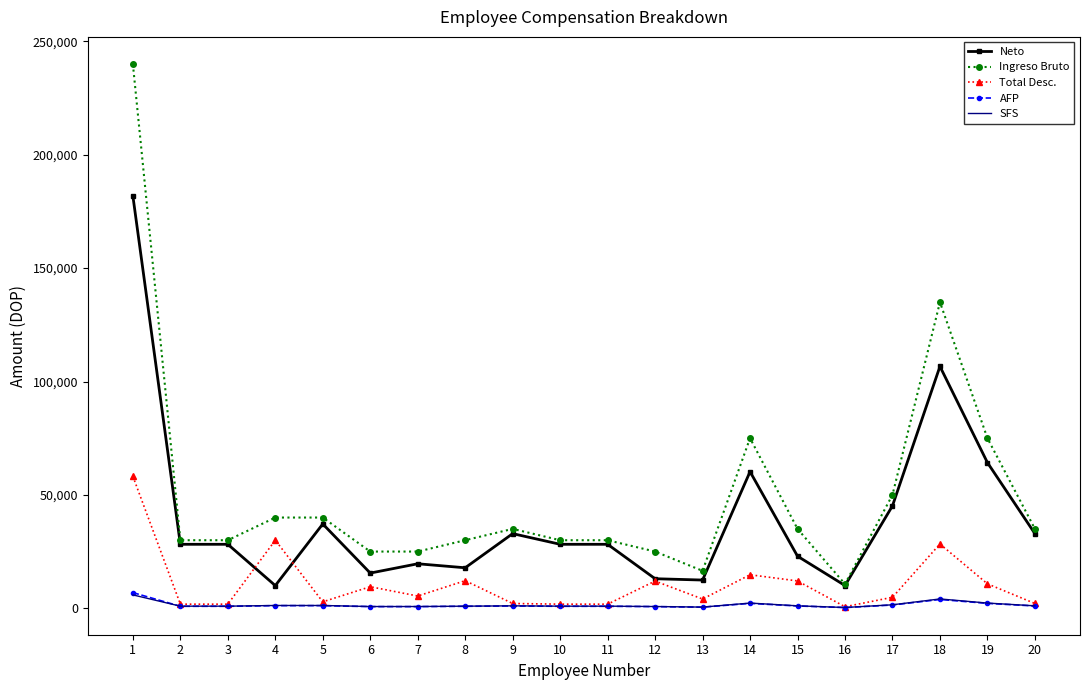

Which series changed the most between 7 and 17?

Neto